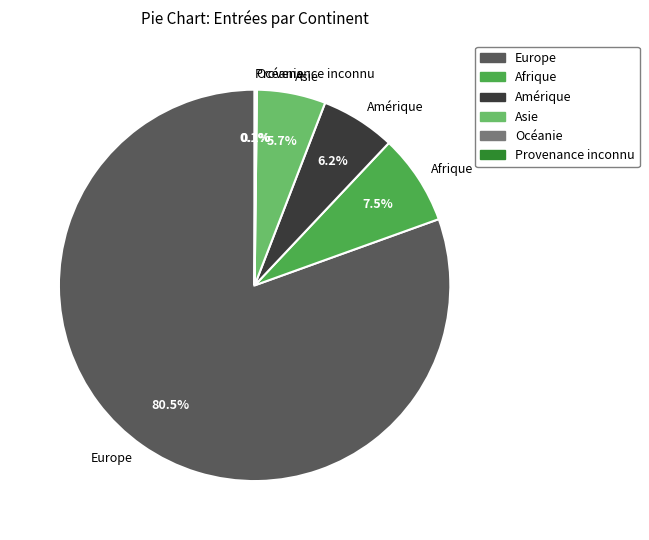

How much of the chart is everything except Asie?

94.3%